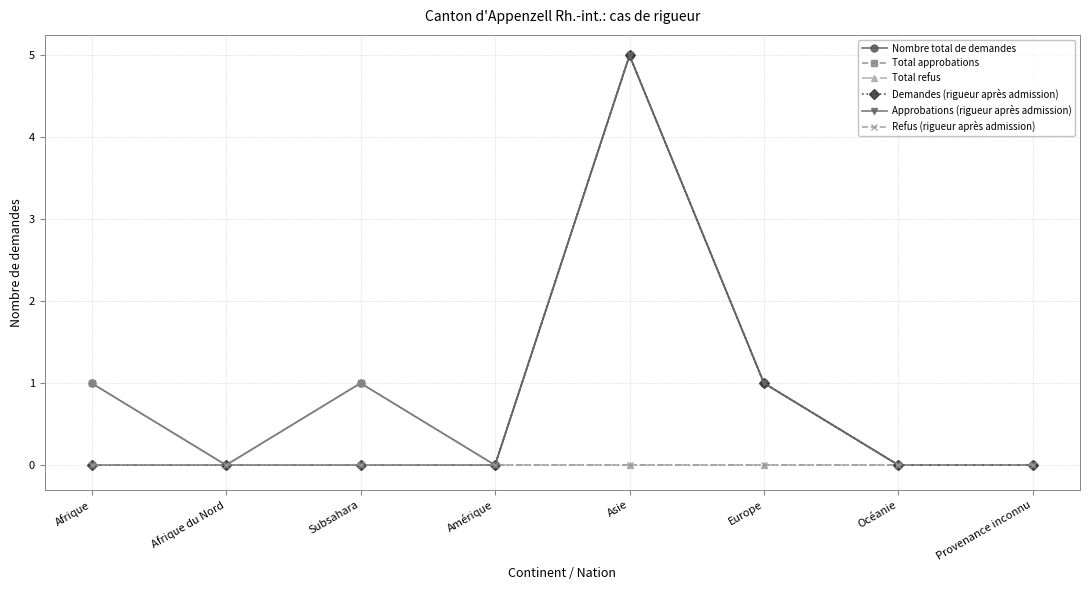

At how many categories does at least one series exceed 3?

1